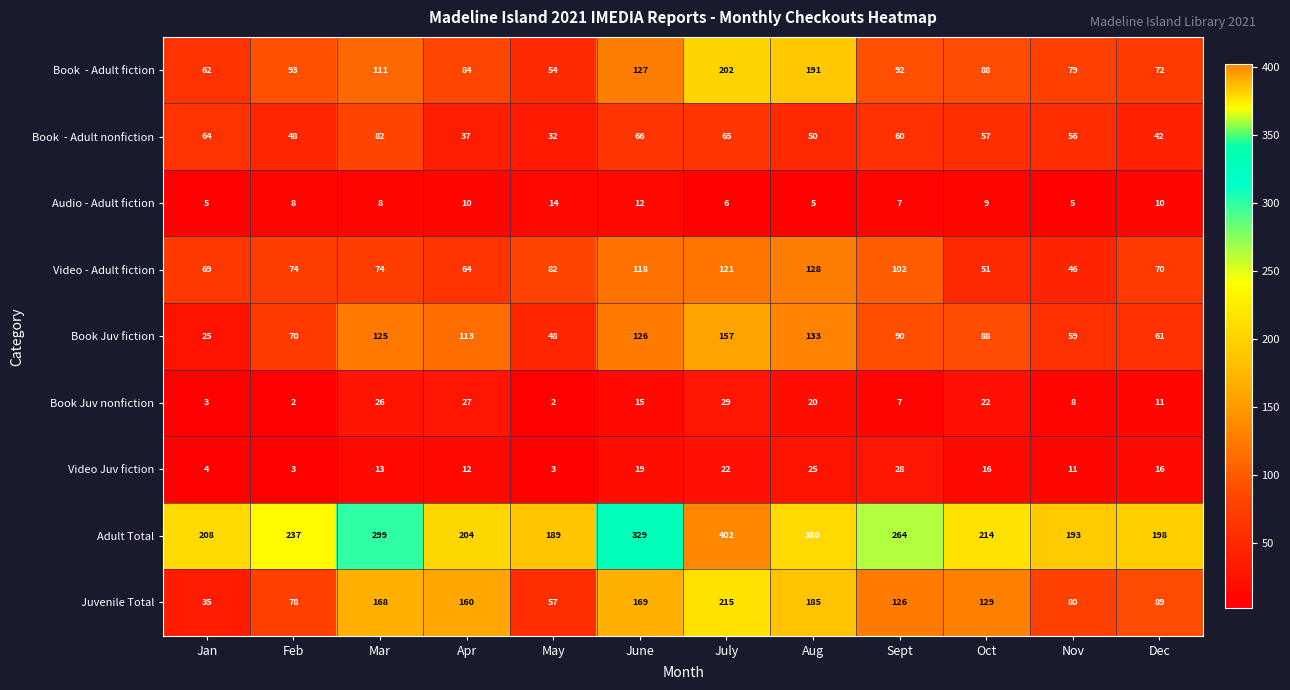

How many data points in Book Juv fiction are less than 90?

6